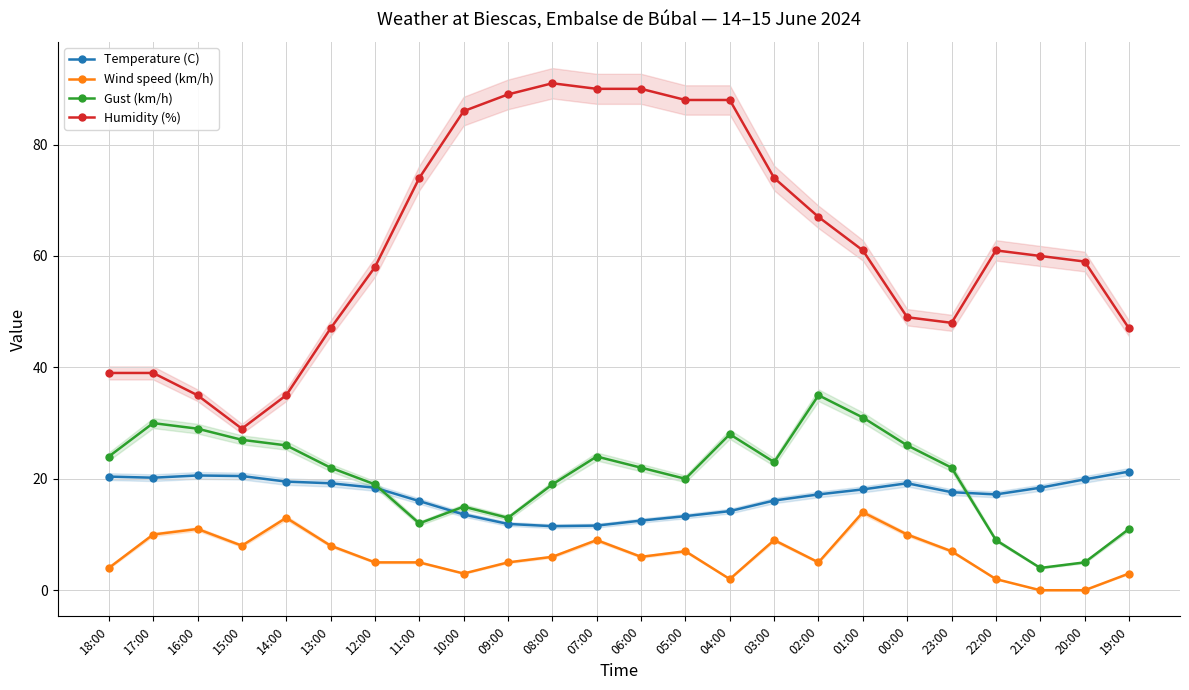

What is the difference between the Humidity (%) values at 06:00 and 16:00?

55.0